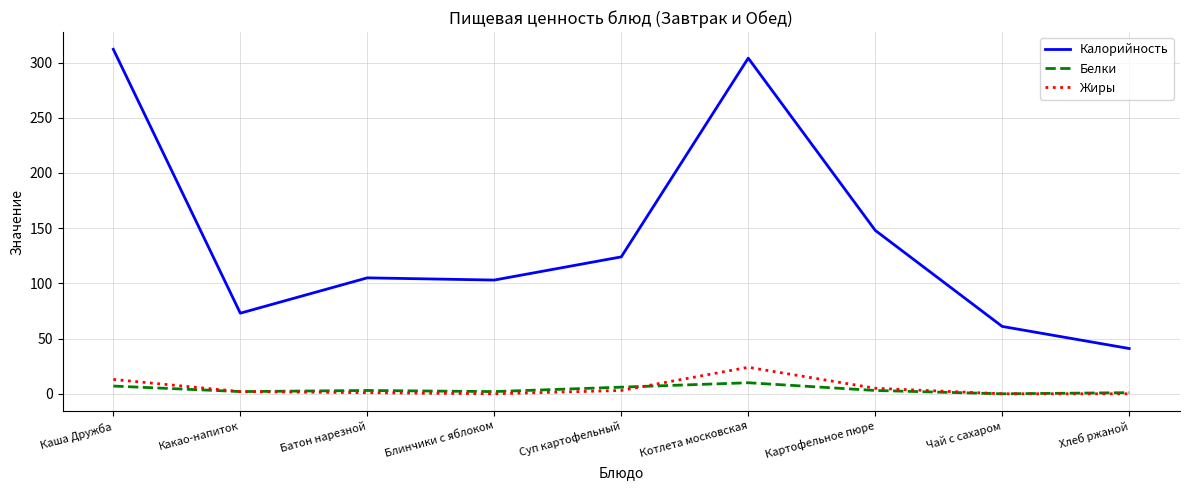

How many lines are shown in the chart?

3